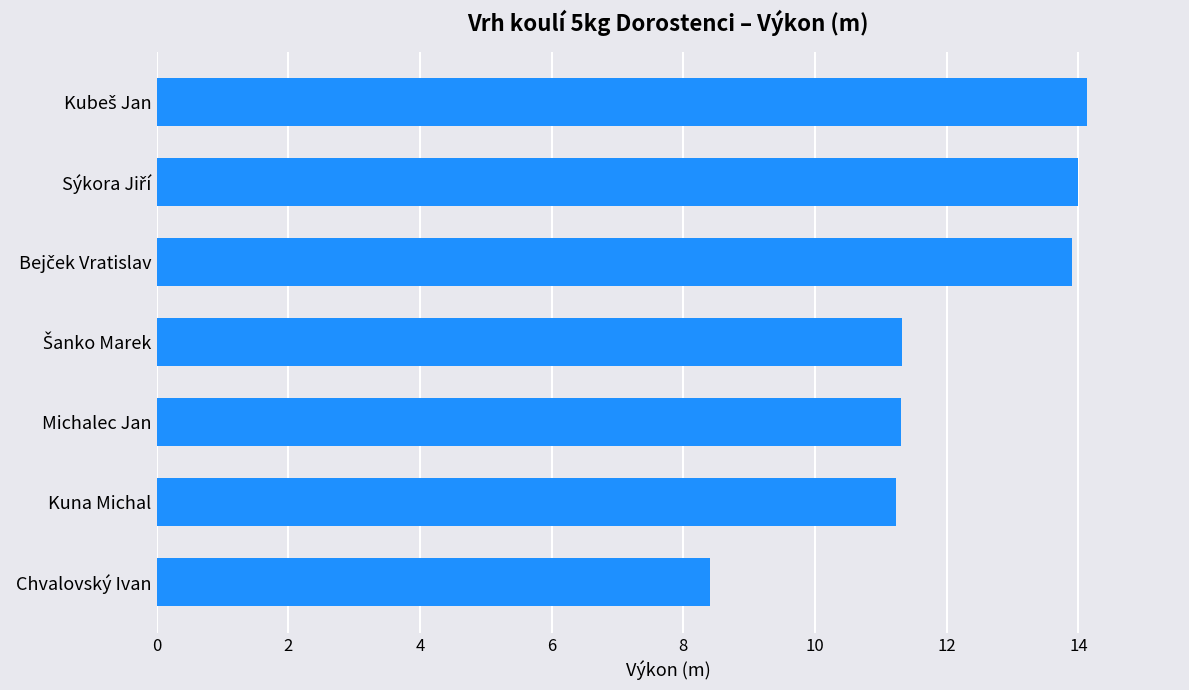

What is the difference between the second highest and minimum values?

5.6